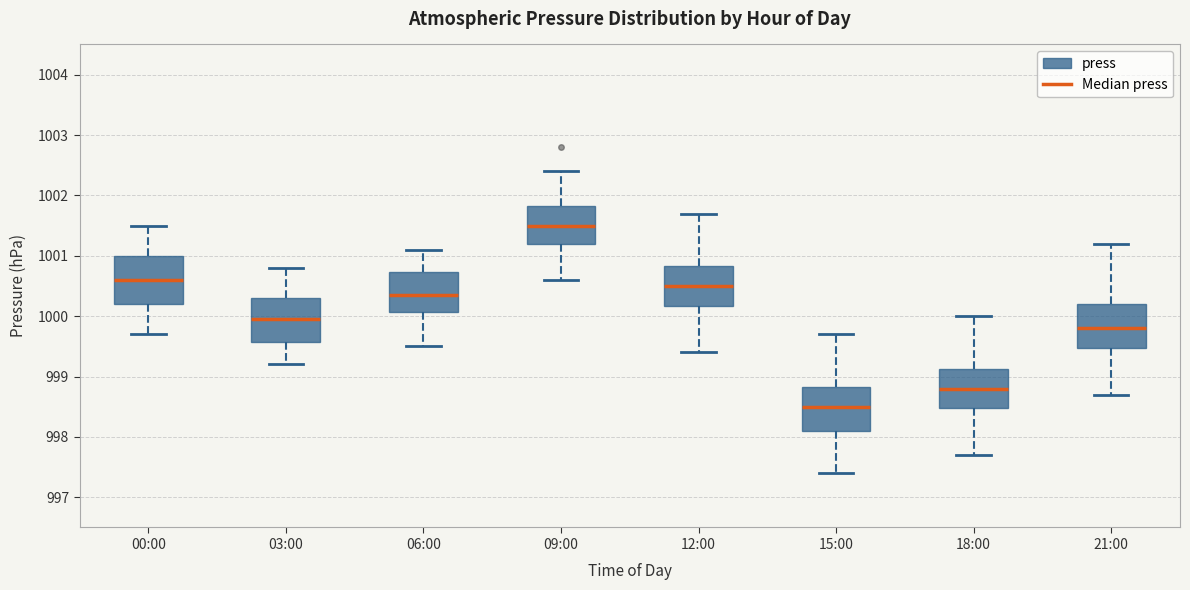

Which box's median line is the highest?

09:00